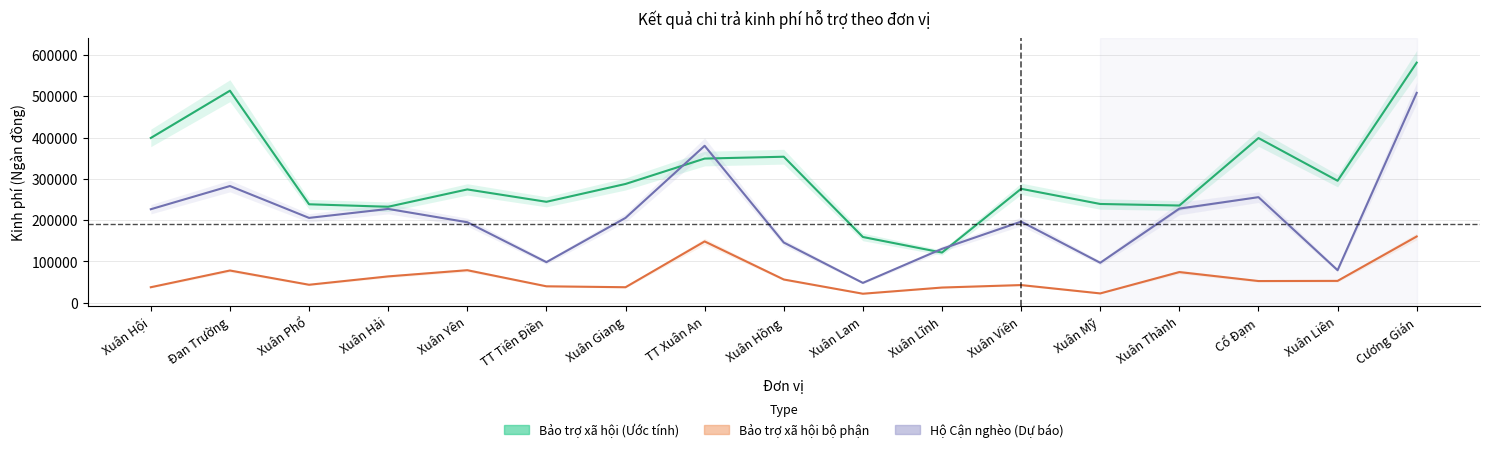

How many series are shown in this chart?

3